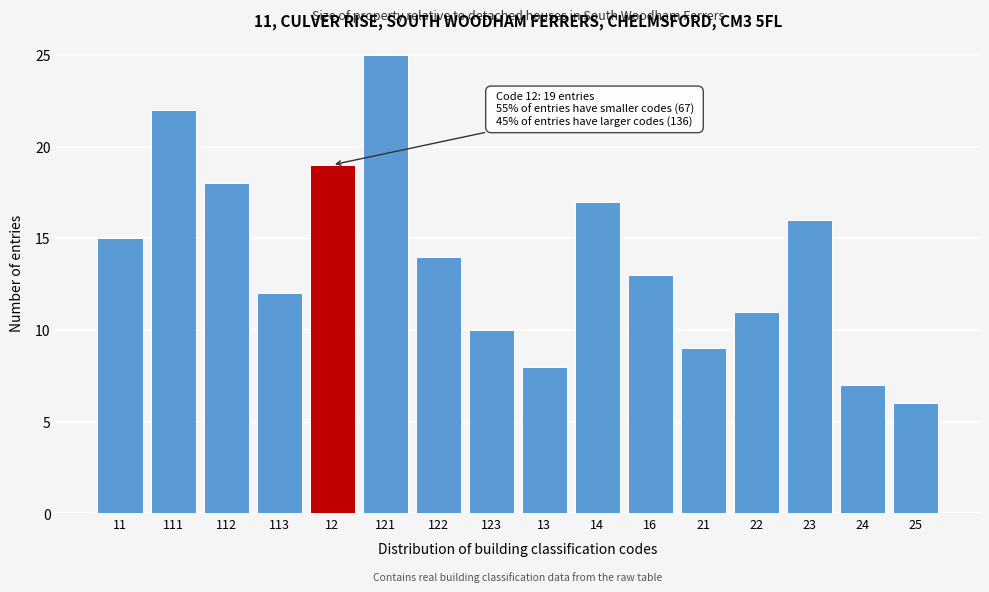

Reading left to right, transcribe all the data shown in this chart.

15	22	18	12	19	25	14	10	8	17	13	9	11	16	7	6